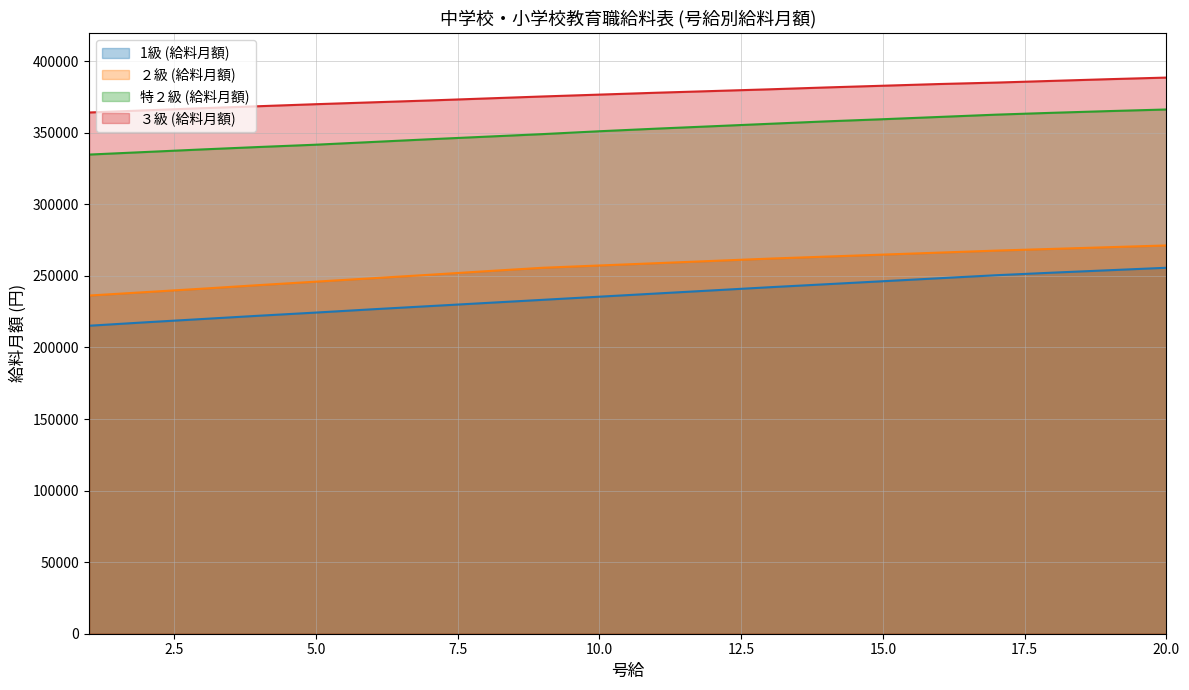

The value of ２級 (給料月額) at 7 is 380292. True or false?

False